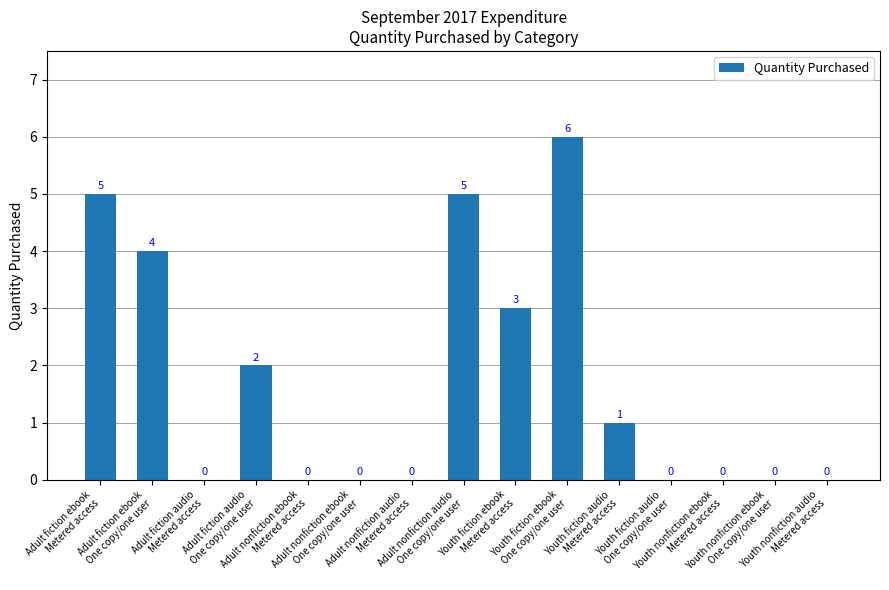

Count the values in the range 0 to 4.

12